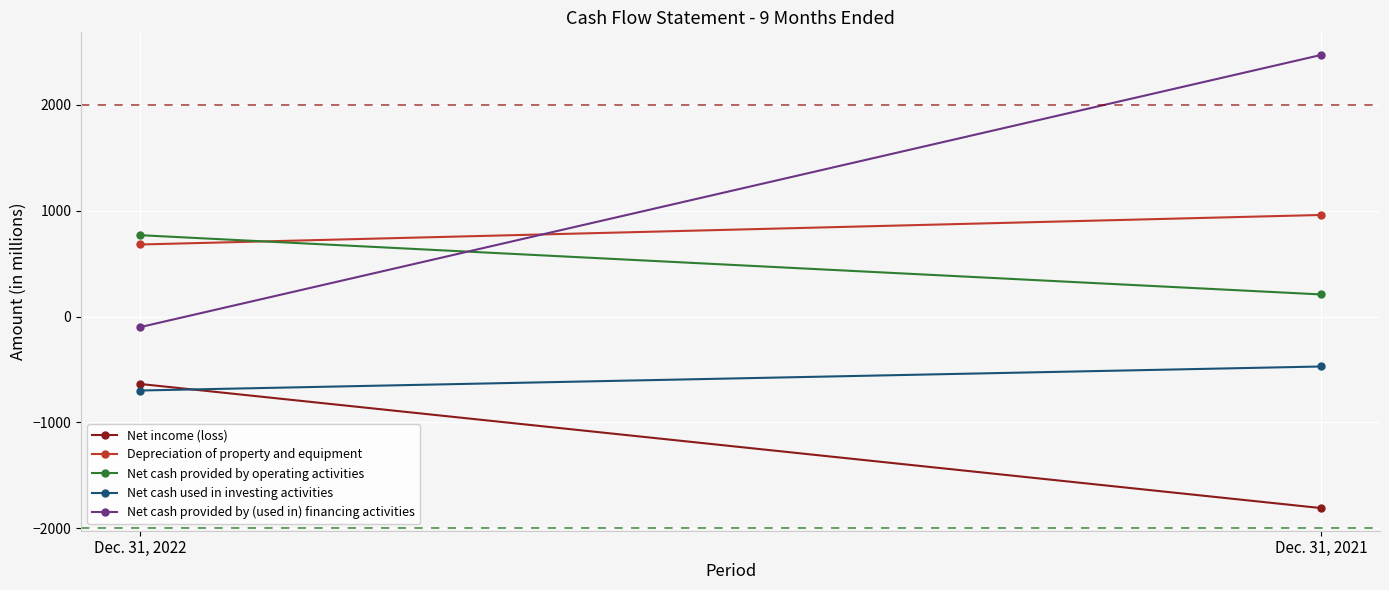

Reading left to right, list all the values displayed in this chart.

Net income (loss): -637	-1810
Depreciation of property and equipment: 681	960
Net cash provided by operating activities: 769	209
Net cash used in investing activities: -699	-472
Net cash provided by (used in) financing activities: -100	2472